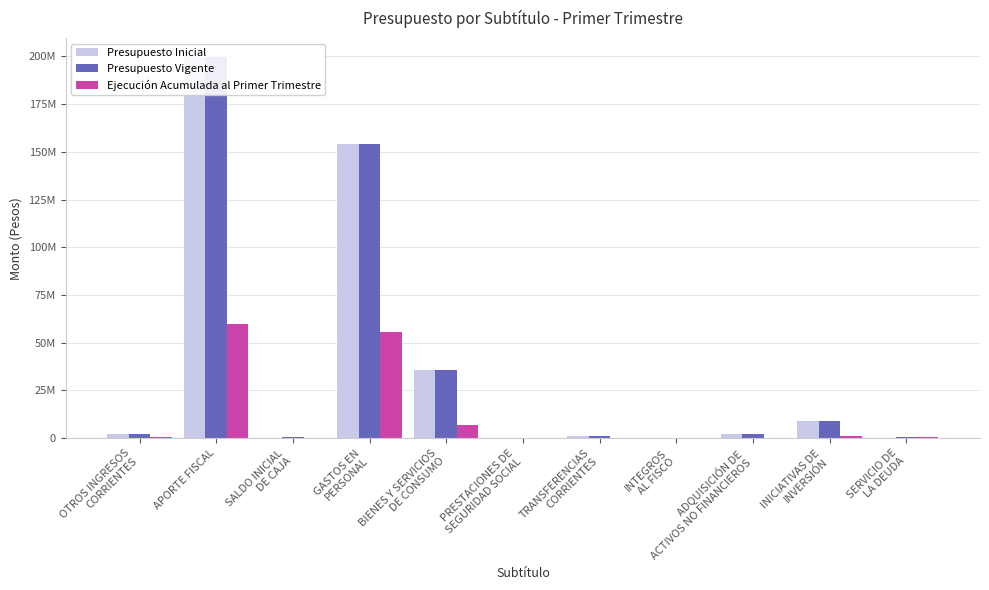

Reading left to right, list all the values displayed in this chart.

Presupuesto Inicial: OTROS INGRESOS
CORRIENTES=2385017	APORTE FISCAL=199545855	SALDO INICIAL
DE CAJA=10	GASTOS EN
PERSONAL=153920266	BIENES Y SERVICIOS
DE CONSUMO=35611834	PRESTACIONES DE
SEGURIDAD SOCIAL=349981	TRANSFERENCIAS
CORRIENTES=906996	INTEGROS
AL FISCO=0	ADQUISICIÓN DE
ACTIVOS NO FINANCIEROS=1954760	INICIATIVAS DE
INVERSIÓN=9187035	SERVICIO DE
LA DEUDA=10
Presupuesto Vigente: OTROS INGRESOS
CORRIENTES=2385017	APORTE FISCAL=199545855	SALDO INICIAL
DE CAJA=856127	GASTOS EN
PERSONAL=153919756	BIENES Y SERVICIOS
DE CONSUMO=35611834	PRESTACIONES DE
SEGURIDAD SOCIAL=349981	TRANSFERENCIAS
CORRIENTES=906996	INTEGROS
AL FISCO=510	ADQUISICIÓN DE
ACTIVOS NO FINANCIEROS=1954760	INICIATIVAS DE
INVERSIÓN=9187035	SERVICIO DE
LA DEUDA=856127
Ejecución Acumulada al Primer Trimestre: OTROS INGRESOS
CORRIENTES=696521	APORTE FISCAL=59634838	SALDO INICIAL
DE CAJA=0	GASTOS EN
PERSONAL=55741969	BIENES Y SERVICIOS
DE CONSUMO=6735394	PRESTACIONES DE
SEGURIDAD SOCIAL=82415	TRANSFERENCIAS
CORRIENTES=425	INTEGROS
AL FISCO=1	ADQUISICIÓN DE
ACTIVOS NO FINANCIEROS=38184	INICIATIVAS DE
INVERSIÓN=1039390	SERVICIO DE
LA DEUDA=856097